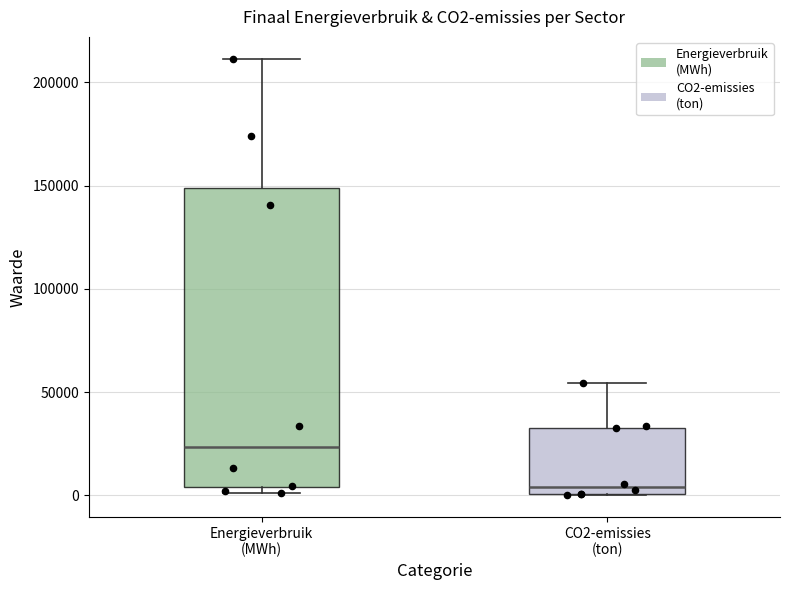

Reading left to right, transcribe this box plot: for each box, give where its median line is, the range the box spans, and where its two whiskers end, as read against the y-axis. The values are not printed on the chart, so give them approximately, as read against the axis.

Energieverbruik (MWh): median 25000, box 5000 to 150000, whiskers 0 to 210000
CO2-emissies (ton): median 5000, box 0 to 35000, whiskers 0 to 55000